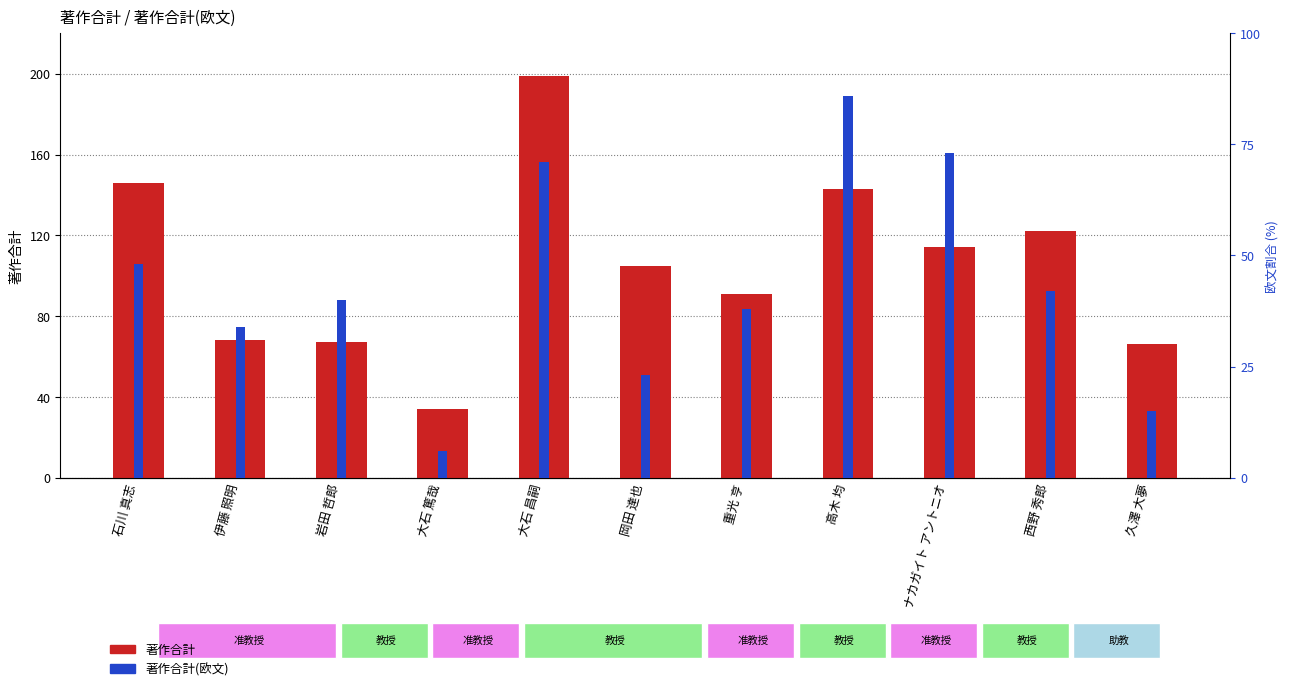

Is the value of 著作合計(欧文) at 西野 秀郎 greater than the value of 著作合計 at 大石 昌嗣?

No